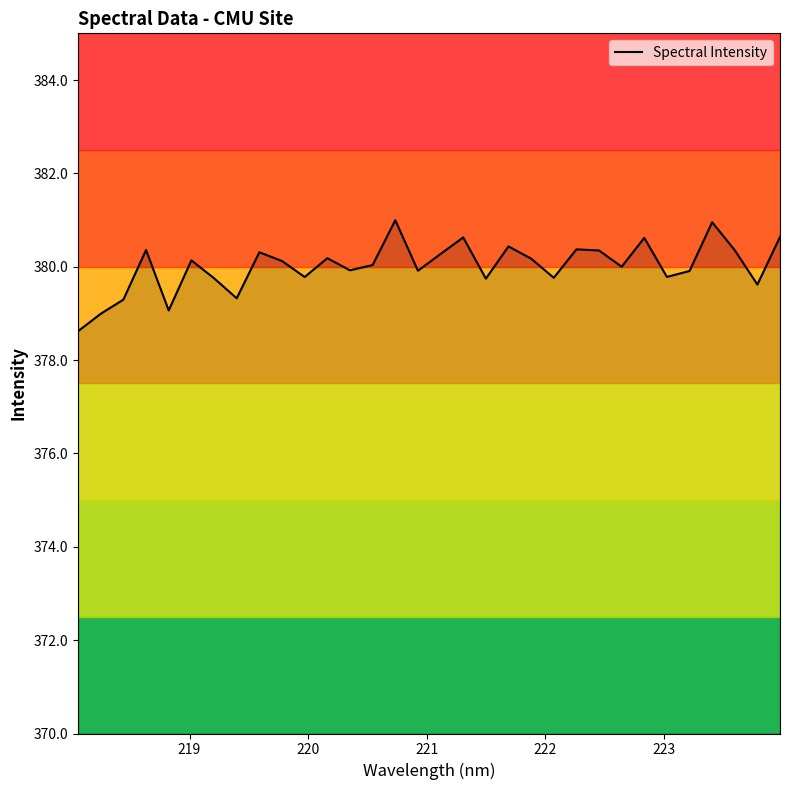

What is the minimum value shown in the chart?

378.6